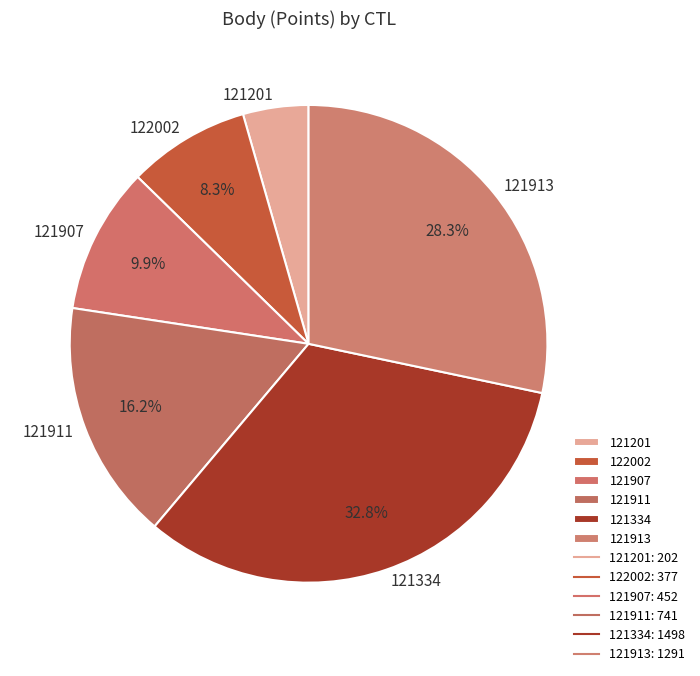

Which category has the smallest portion of the pie?

121201